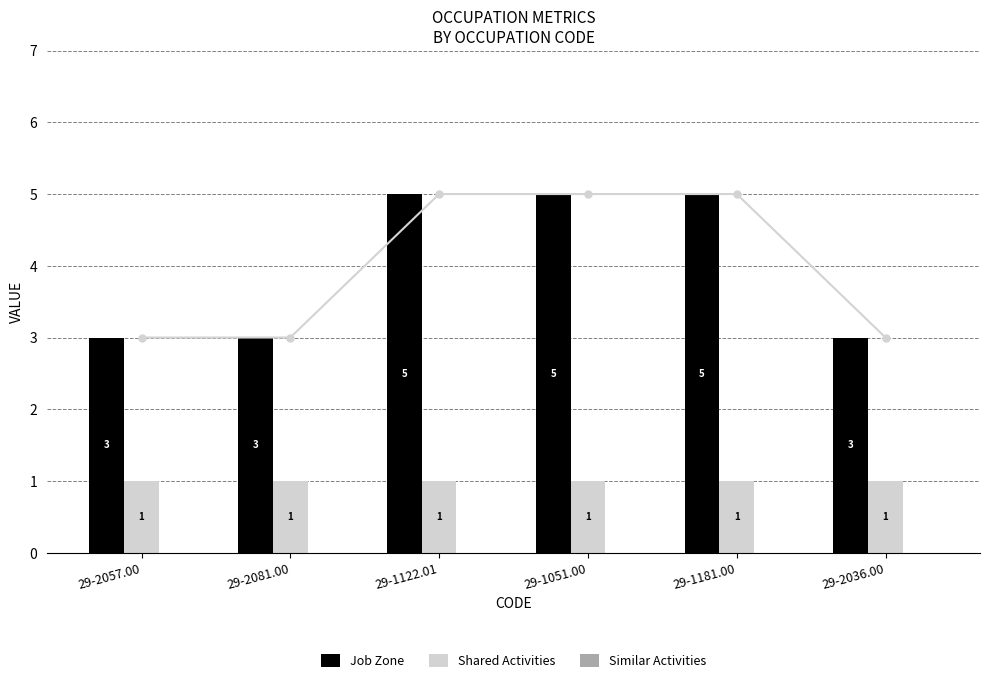

Reading left to right, extract all data points from this chart.

Job Zone: 3	3	5	5	5	3
Shared Activities: 1	1	1	1	1	1
Similar Activities: 0	0	0	0	0	0